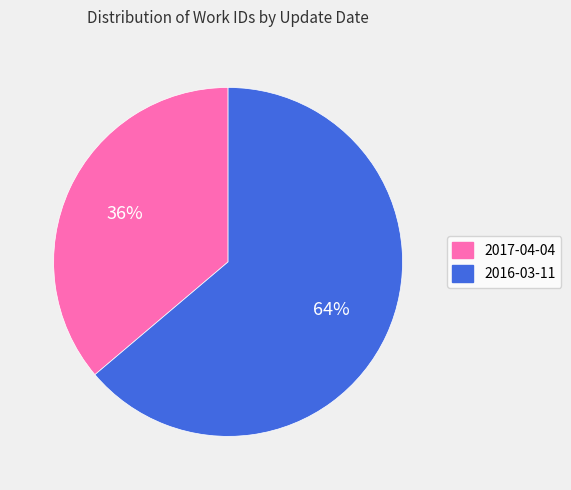

Approximately how many times larger is the value at 2017-04-04 compared to 2016-03-11?

0.6